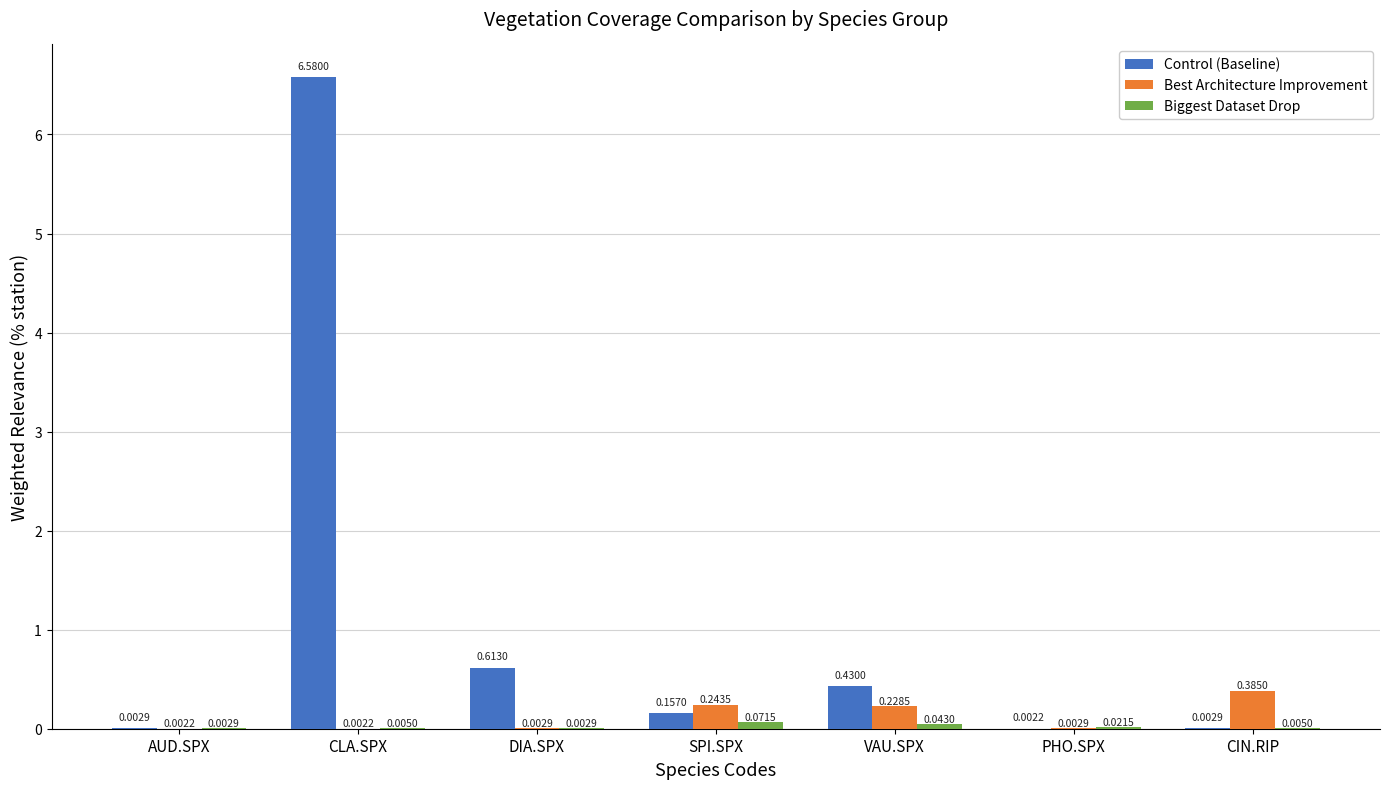

At which category does the chart reach its peak across all series?

CLA.SPX